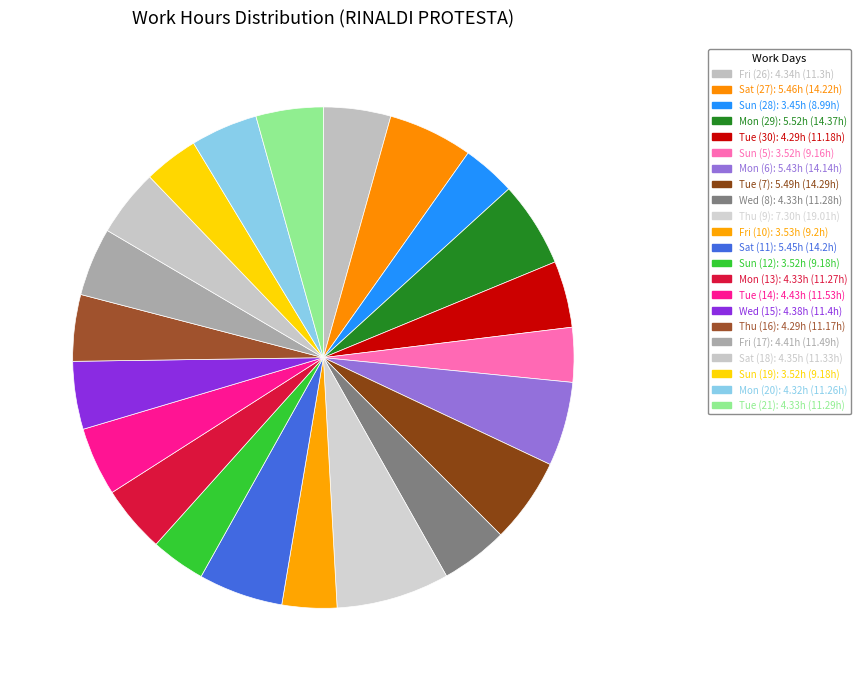

The Mon (20) slice represents 11% of the pie. True or false?

False